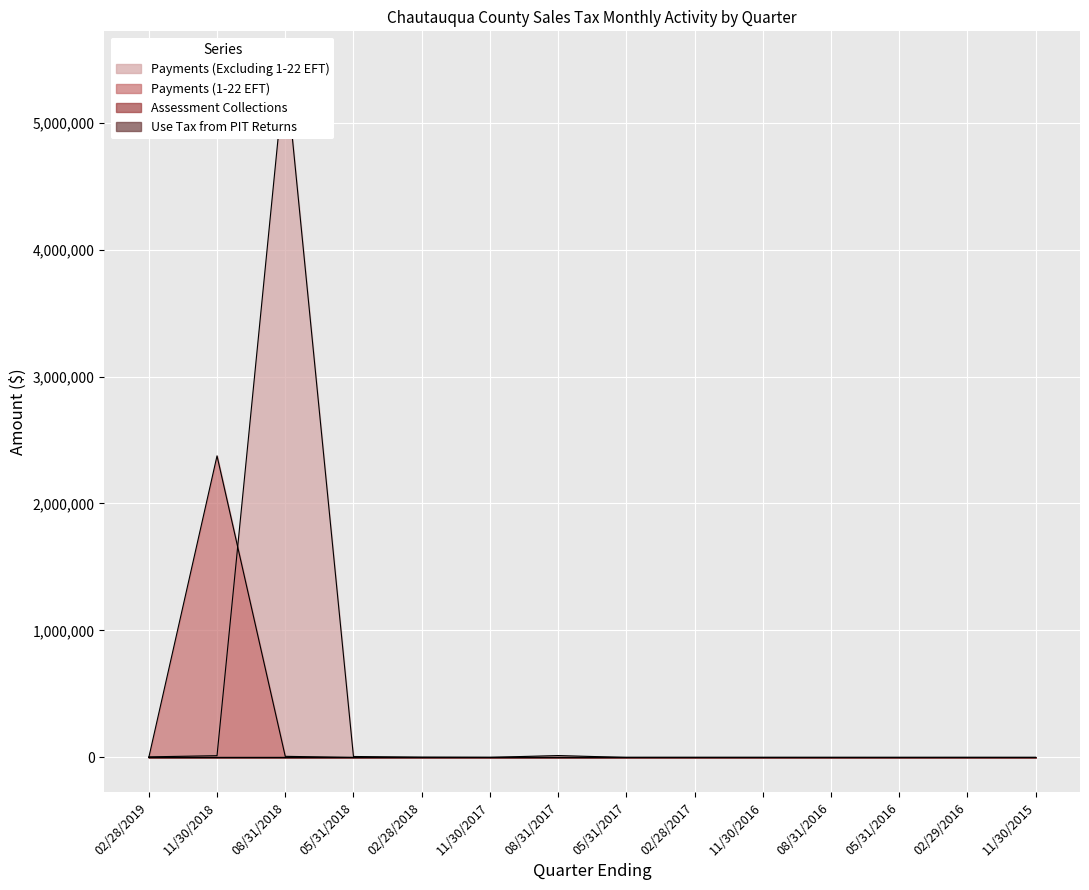

How many interior local peaks does the Payments (Excluding 1-22 EFT) series have?

3